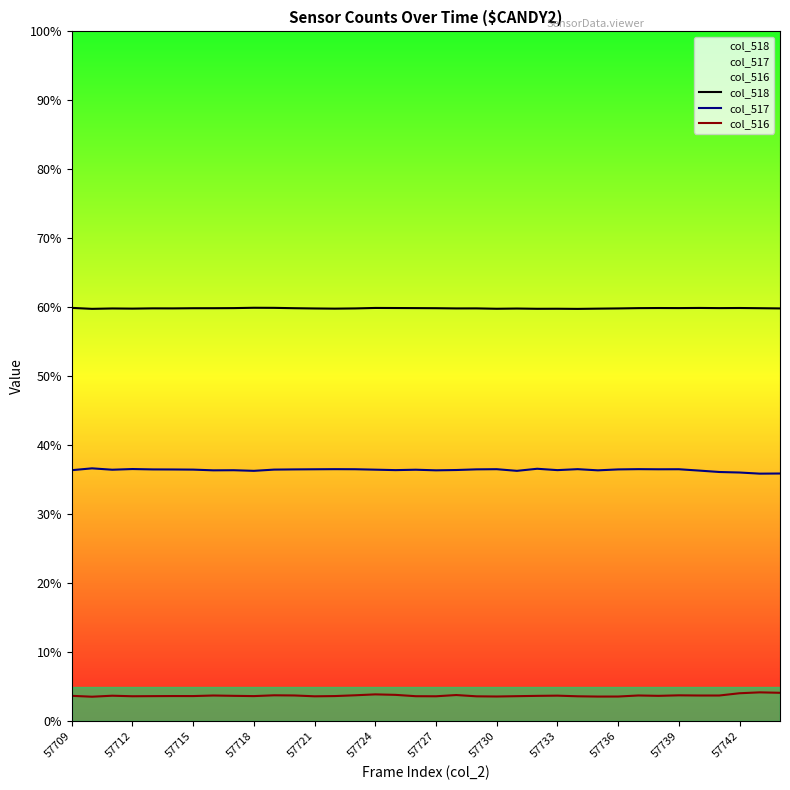

True or false: col_518 and col_516 intersect in this chart.

False